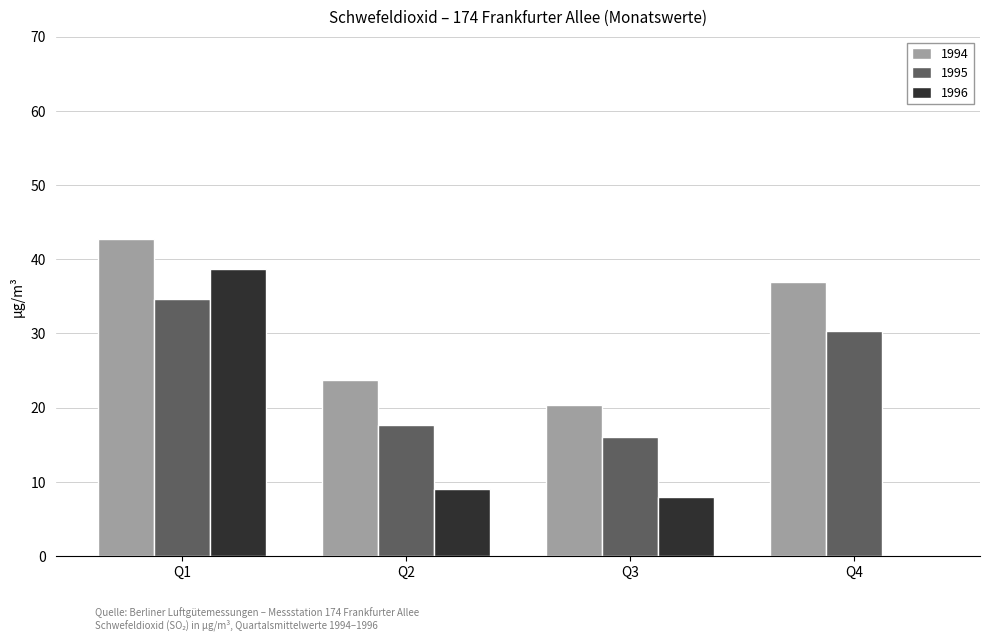

What is the sum of the 1996 values at Q1 and Q3?

46.7